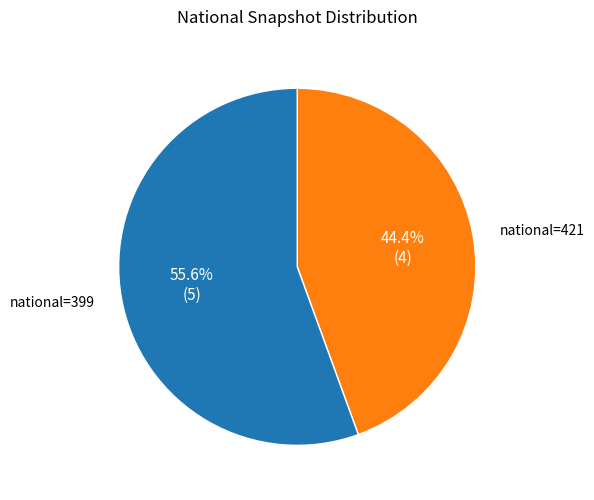

Which slice is the smallest?

national=421